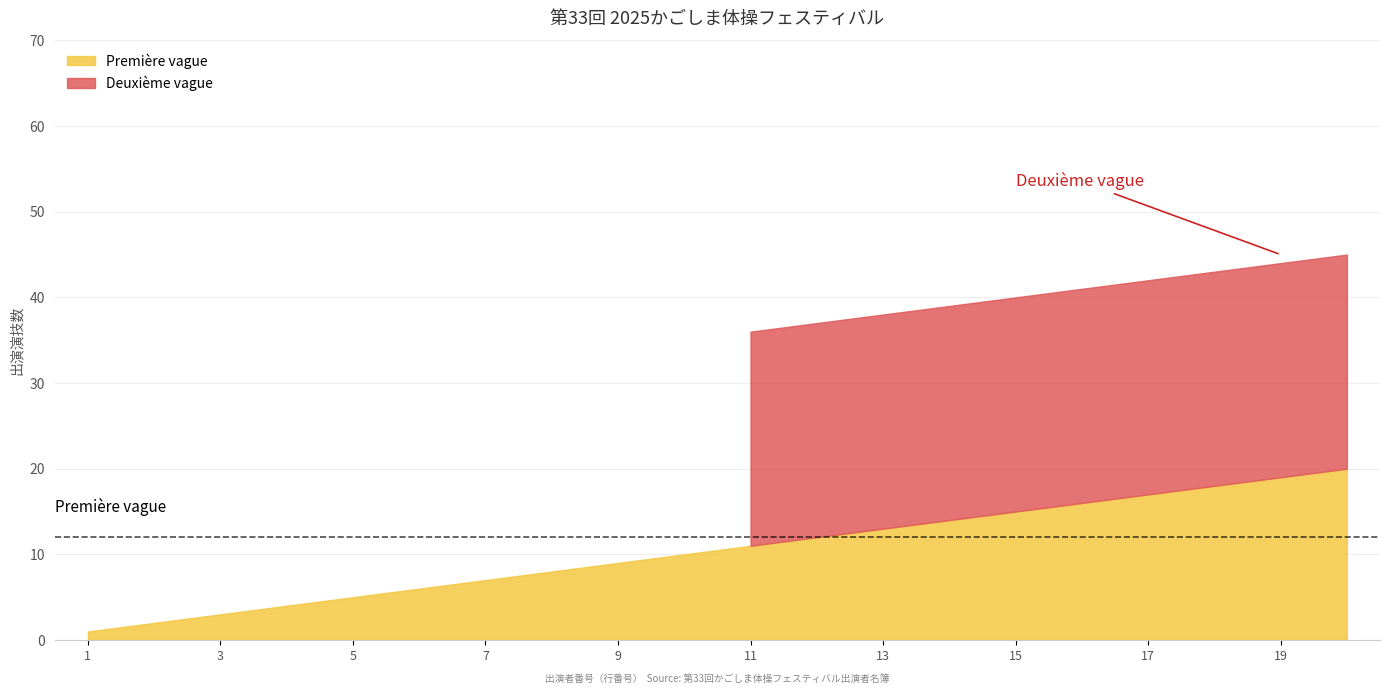

At which category does the chart reach its peak across all series?

20